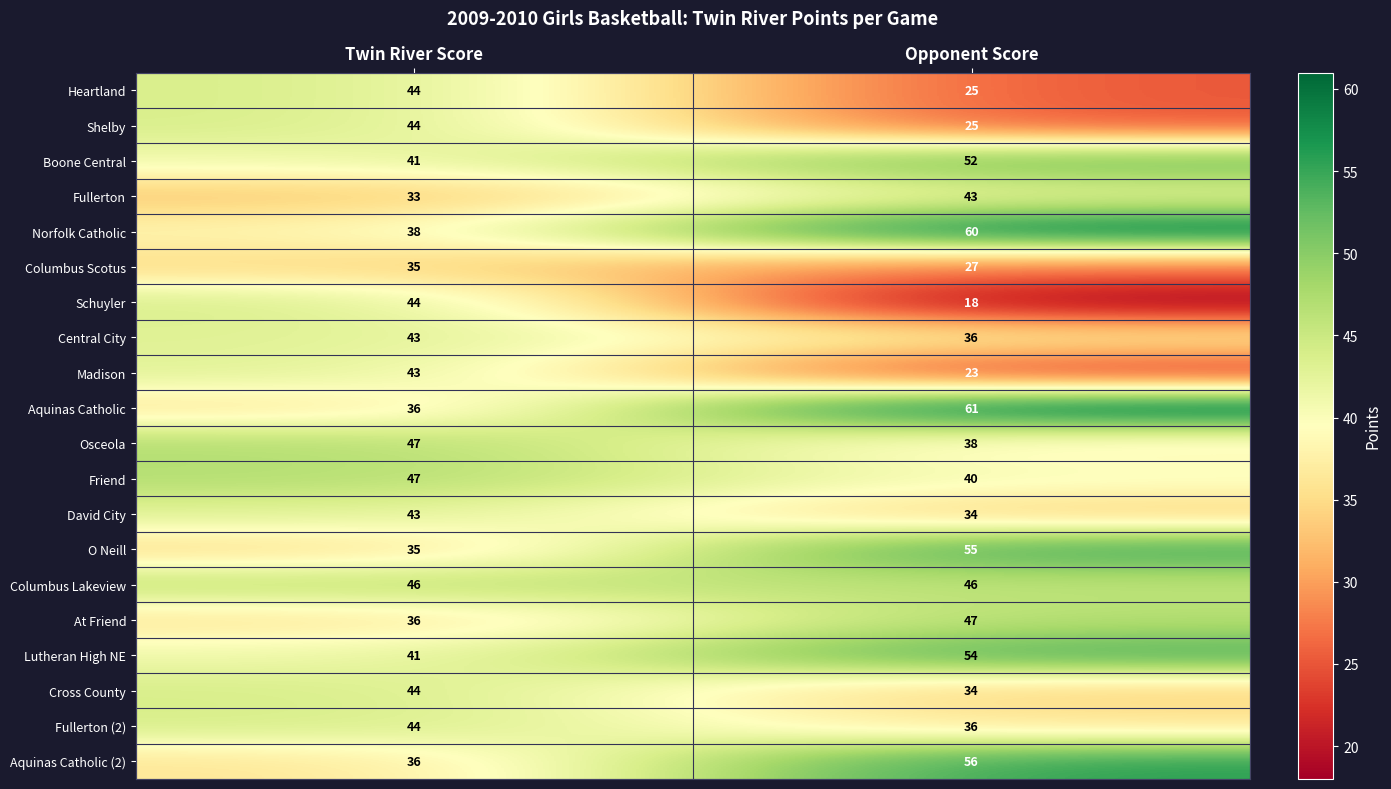

The Norfolk Catholic series shows 38 at Twin River Score. True or false?

True